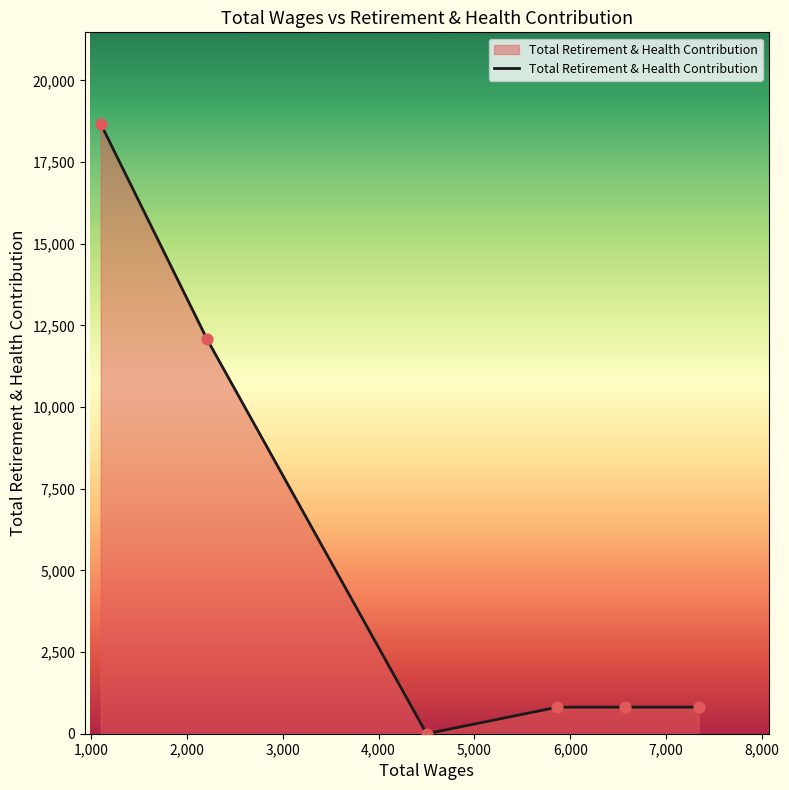

True or false: there are more than 1 points higher than both neighbors.

False